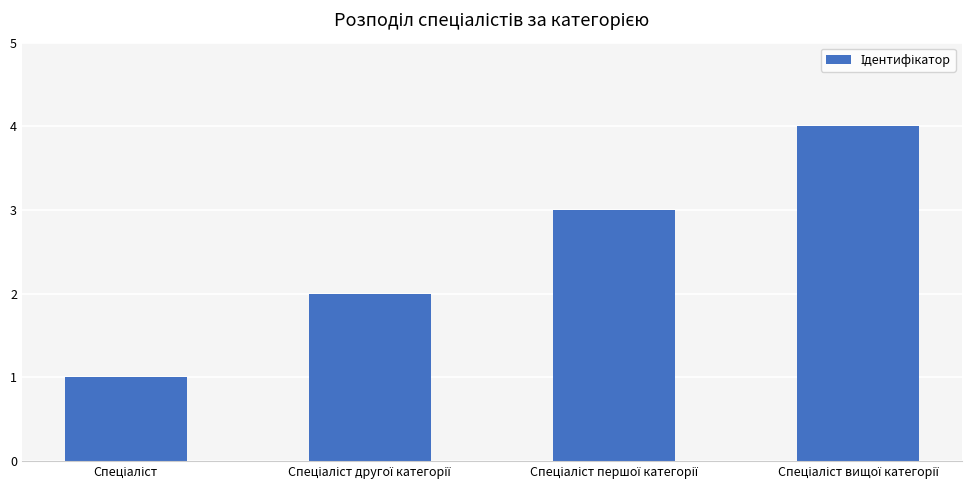

What is the difference between the maximum and minimum values?

3